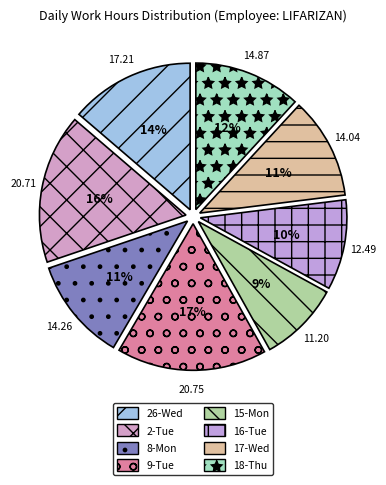

Approximately how many times larger is the value at 9-Tue compared to 26-Wed?

1.2